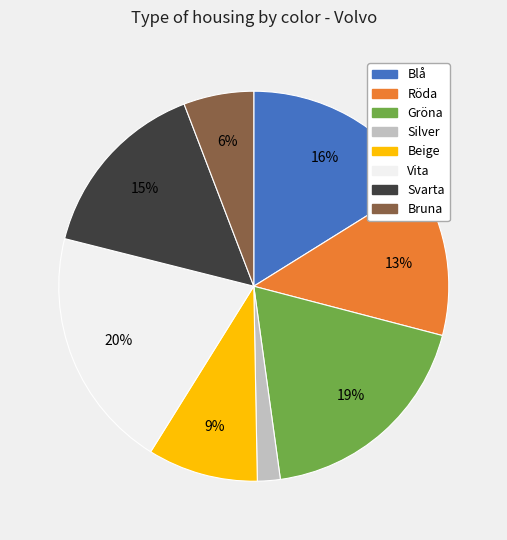

To the nearest percent, what is the difference between the Gröna and Bruna slice percentages?

13%